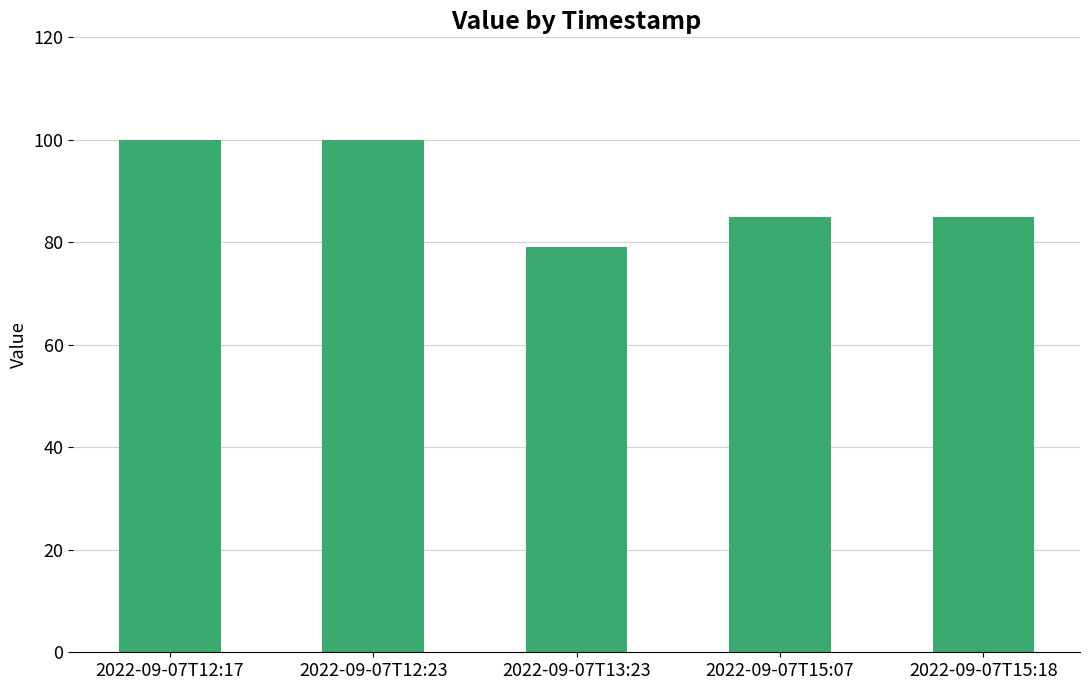

Which has a higher value, 2022-09-07T13:23 or 2022-09-07T15:07?

2022-09-07T15:07